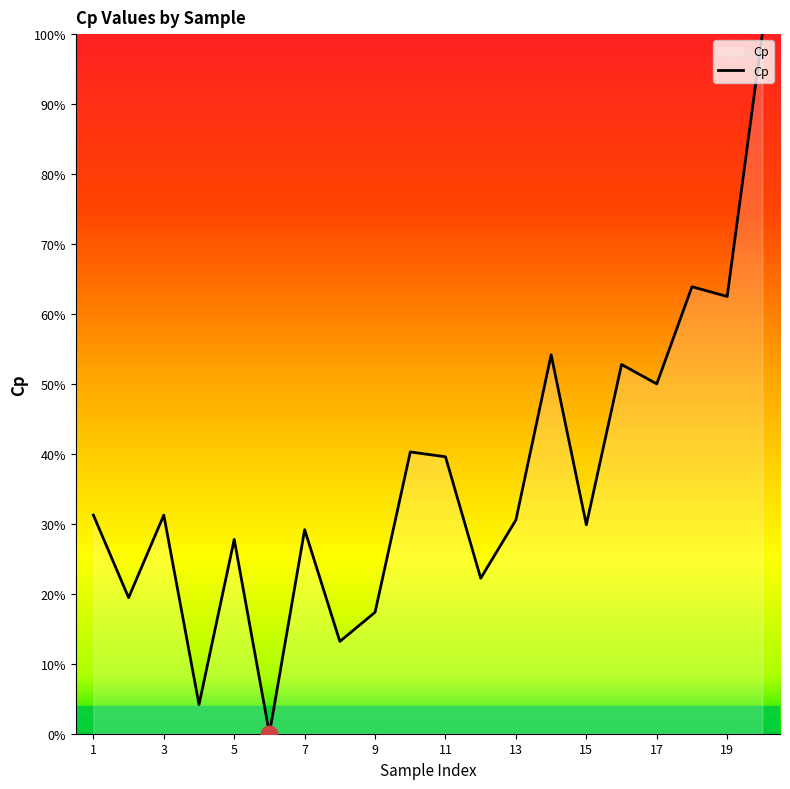

Does the chart have visible grid lines?

No